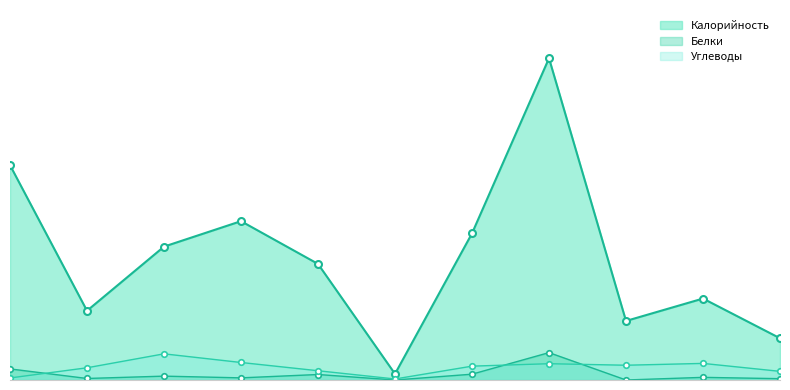

Reading left to right, what are all the values shown in this chart?

Калорийность: 211.0	68.0	131.0	156.0	114.0	6.0	144.0	316.0	58.0	80.0	41.0
Белки: 10.9	1.5	3.8	2.1	5.4	0.0	5.7	26.9	0.0	2.6	1.3
Углеводы: 2.0	12.0	25.7	17.2	9.1	1.0	13.6	16.0	14.5	16.3	8.5